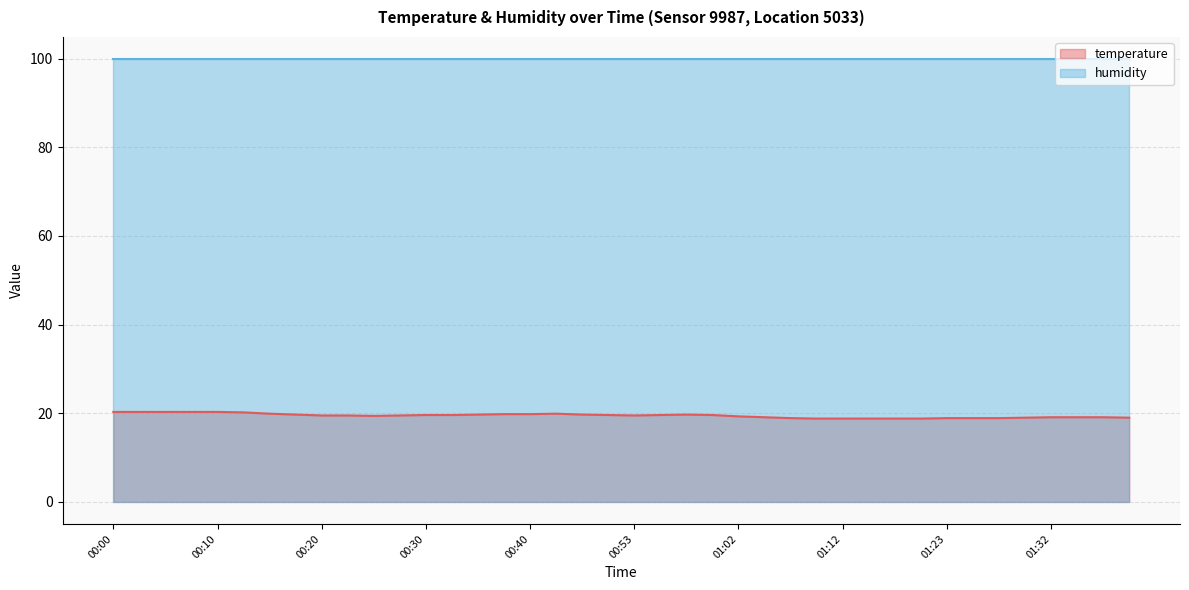

What position from the right is 00:37?

25